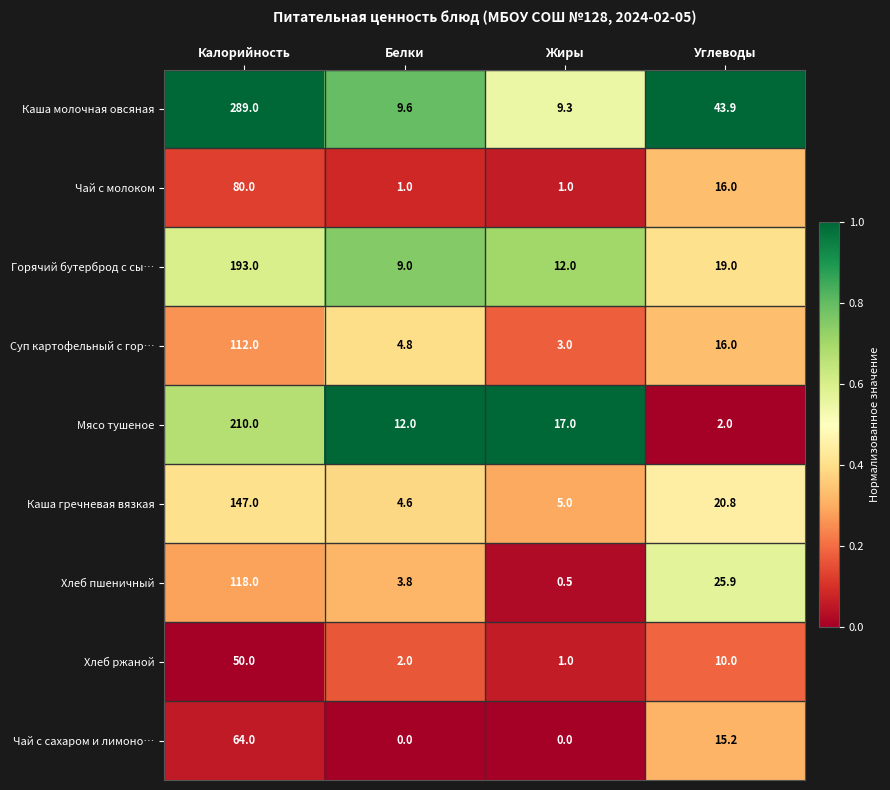

Rank the series by their maximum value, from highest to lowest.

Каша молочная овсяная, Мясо тушеное, Горячий бутерброд с сы…, Каша гречневая вязкая, Хлеб пшеничный, Суп картофельный с гор…, Чай с молоком, Чай с сахаром и лимоно…, Хлеб ржаной